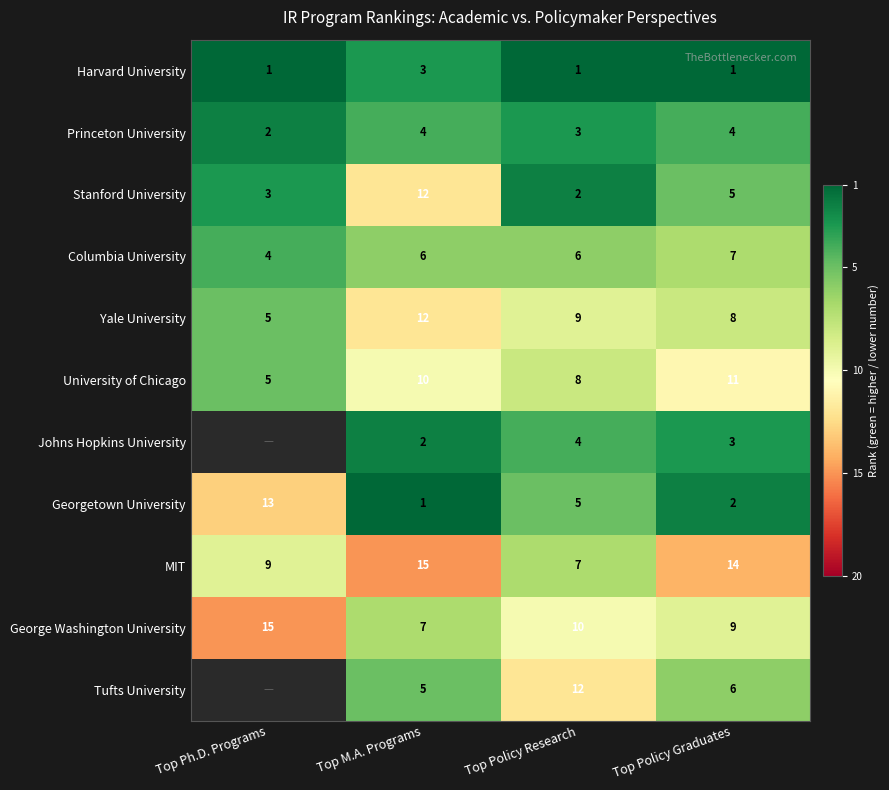

What is the difference between the maximum and minimum values in the Yale University series?

7